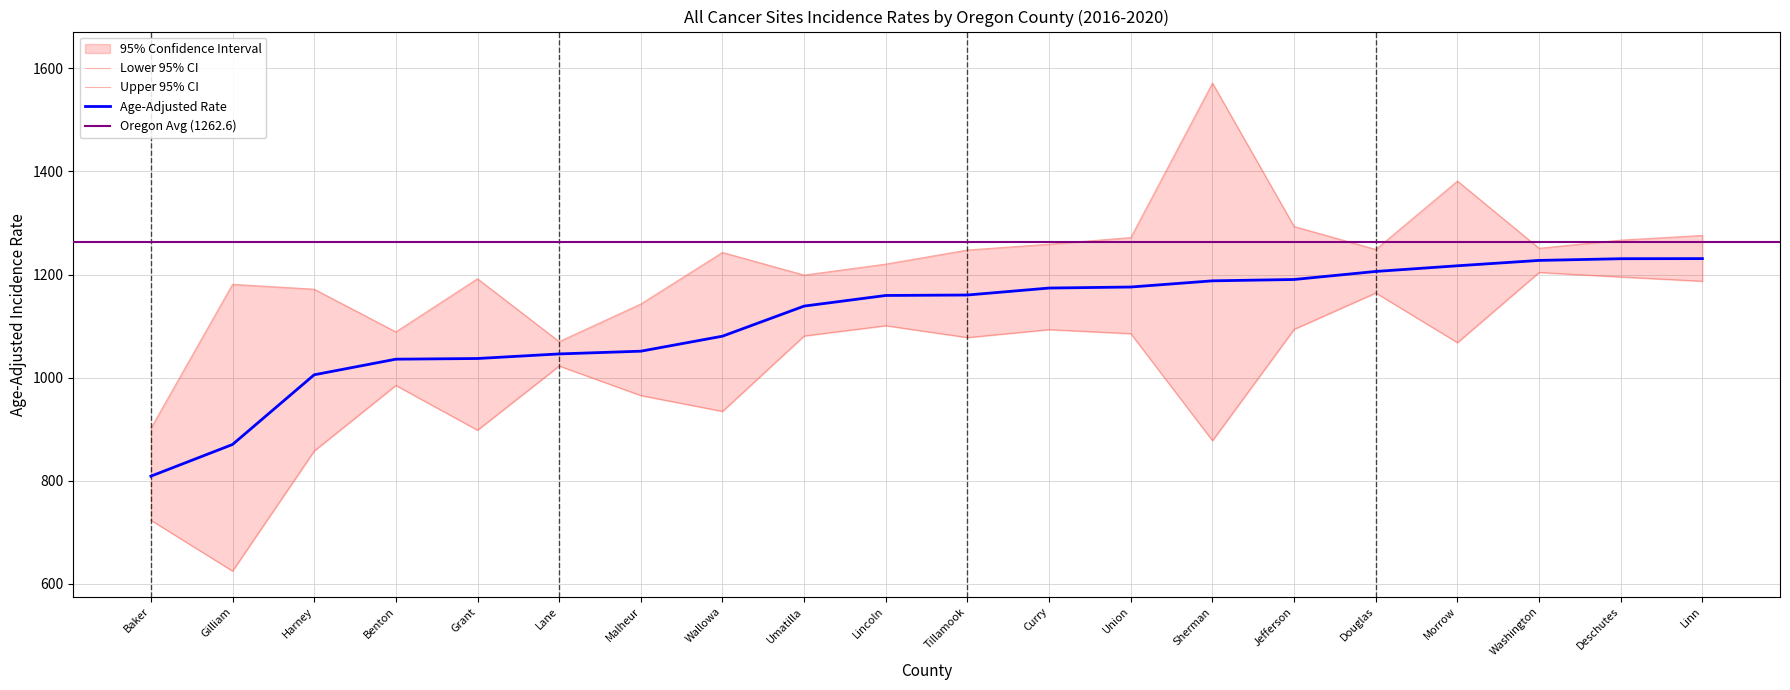

At which label is Upper 95% CI closest to 1236?

Wallowa